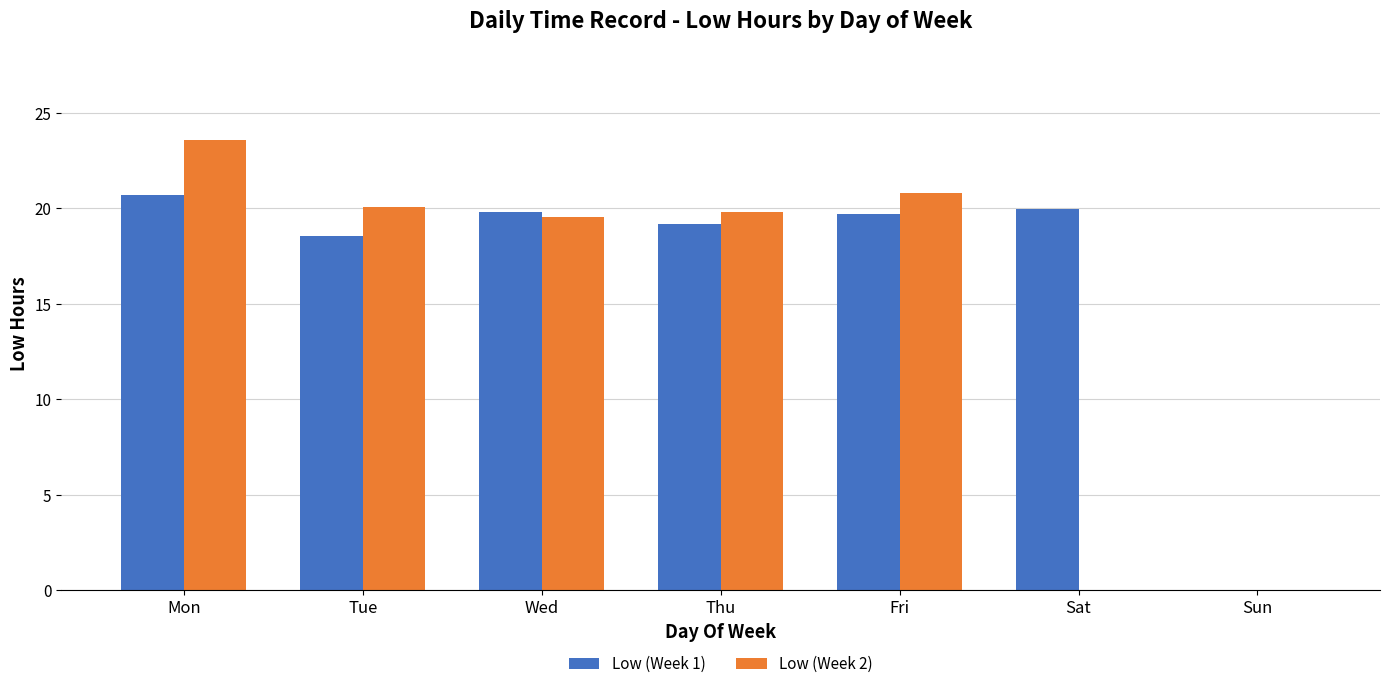

The Low (Week 1) series shows 31.9 at Wed. True or false?

False